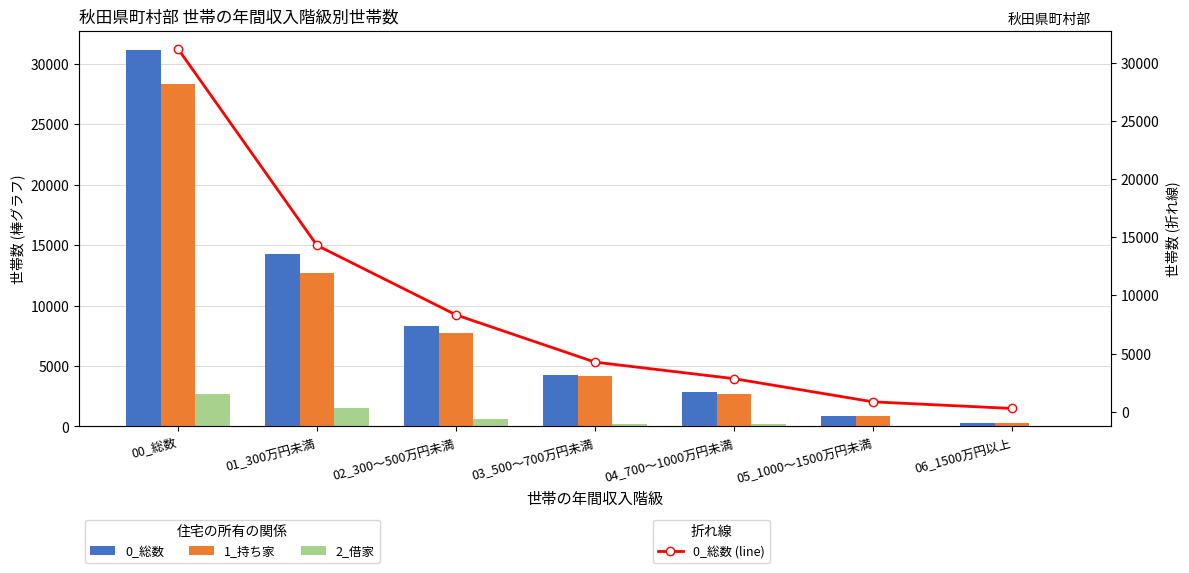

Reading right to left, extract all data points from this chart.

0_総数: 06_1500万円以上=290	05_1000～1500万円未満=860	04_700～1000万円未満=2850	03_500～700万円未満=4270	02_300～500万円未満=8330	01_300万円未満=14300	00_総数=31190
1_持ち家: 06_1500万円以上=290	05_1000～1500万円未満=850	04_700～1000万円未満=2650	03_500～700万円未満=4160	02_300～500万円未満=7700	01_300万円未満=12710	00_総数=28340
2_借家: 06_1500万円以上=0	05_1000～1500万円未満=50	04_700～1000万円未満=200	03_500～700万円未満=230	02_300～500万円未満=620	01_300万円未満=1490	00_総数=2660
0_総数 (line): 06_1500万円以上=290	05_1000～1500万円未満=860	04_700～1000万円未満=2850	03_500～700万円未満=4270	02_300～500万円未満=8330	01_300万円未満=14300	00_総数=31190